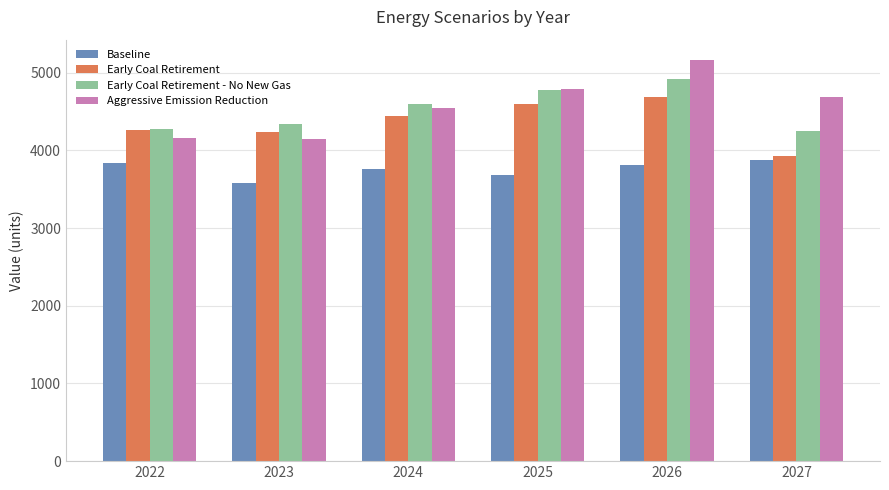

What is the greatest value displayed?

5167.2